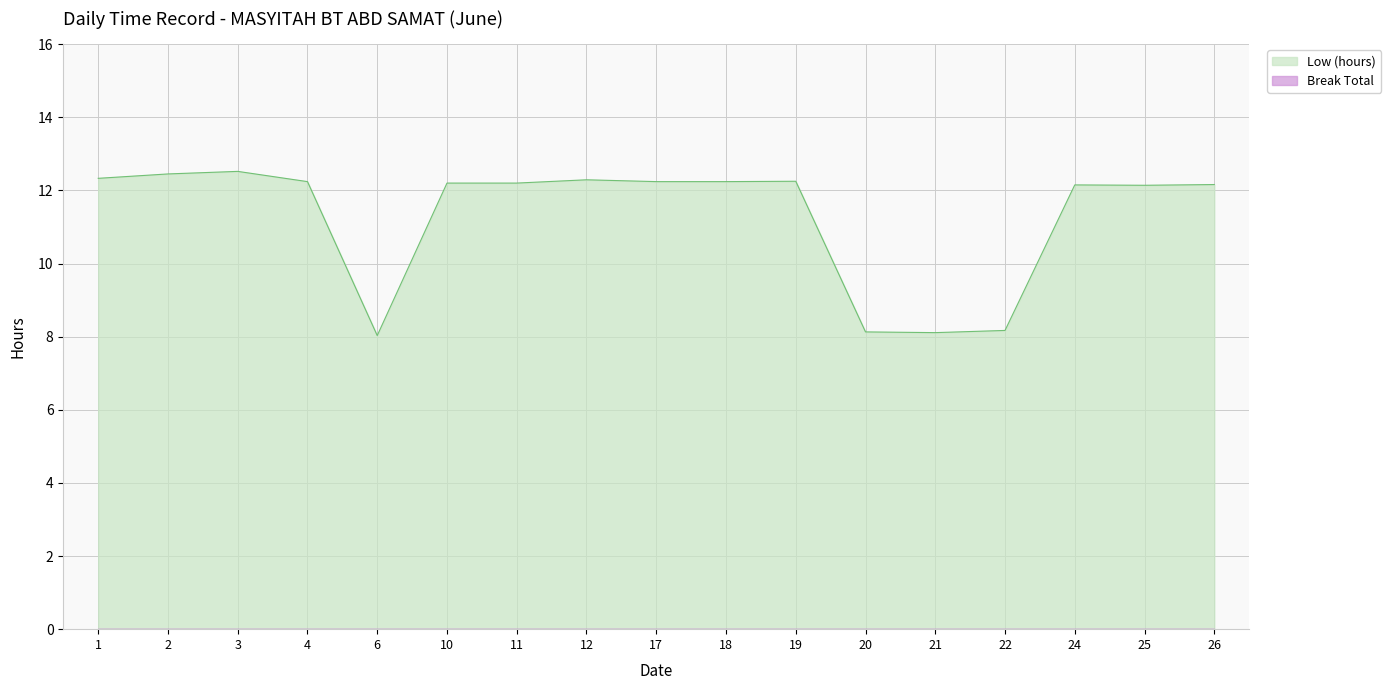

Does the chart display data point markers on the line(s)?

No